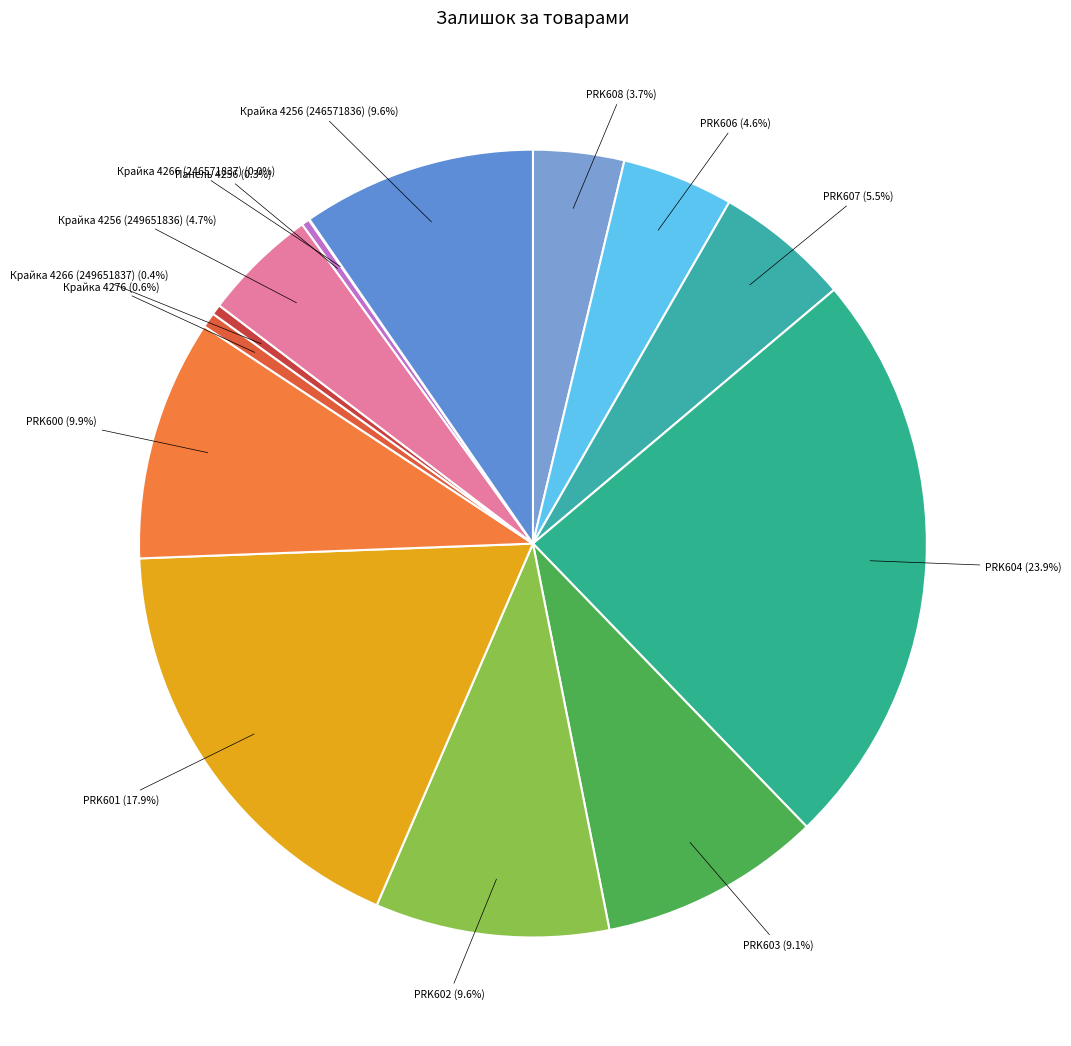

To the nearest percent, what is the difference between the Крайка 4256 (249651836) and PRK607 slice percentages?

1%